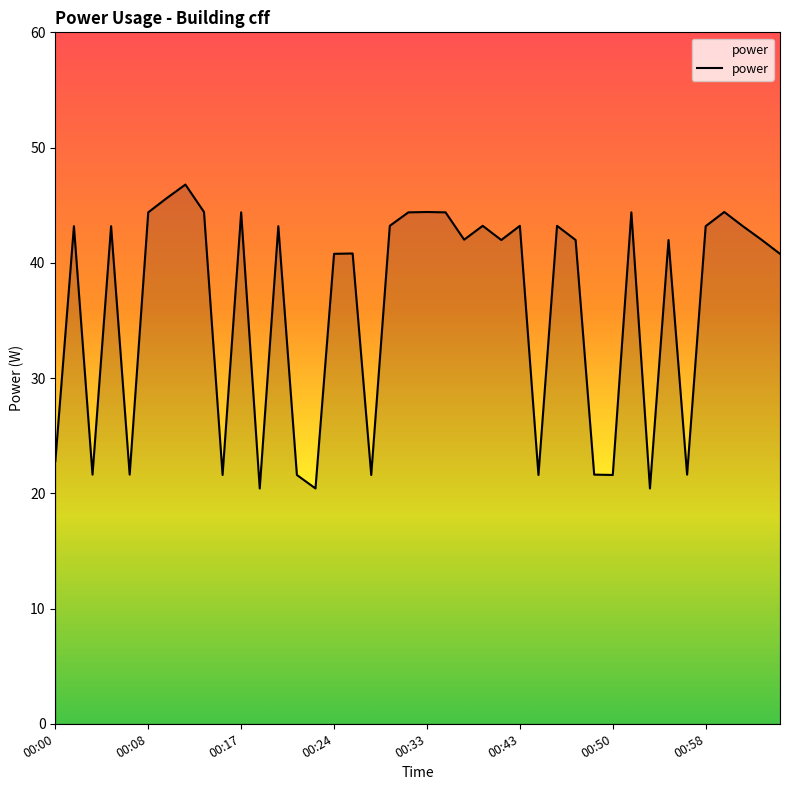

What is the smallest value displayed?

20.4